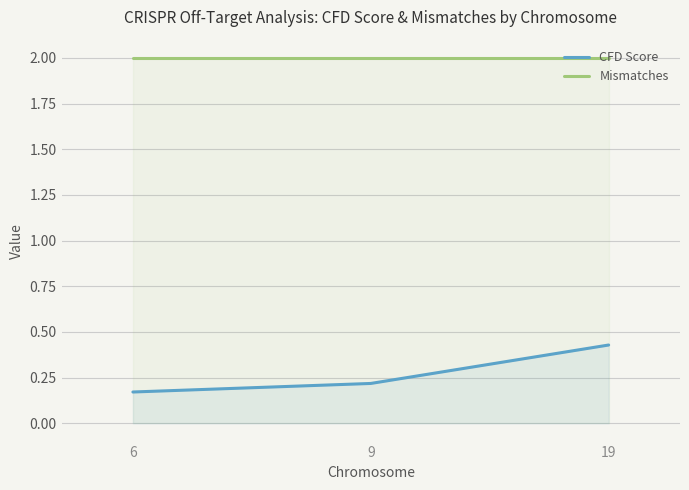

What is the average value of the Mismatches series?

2.0